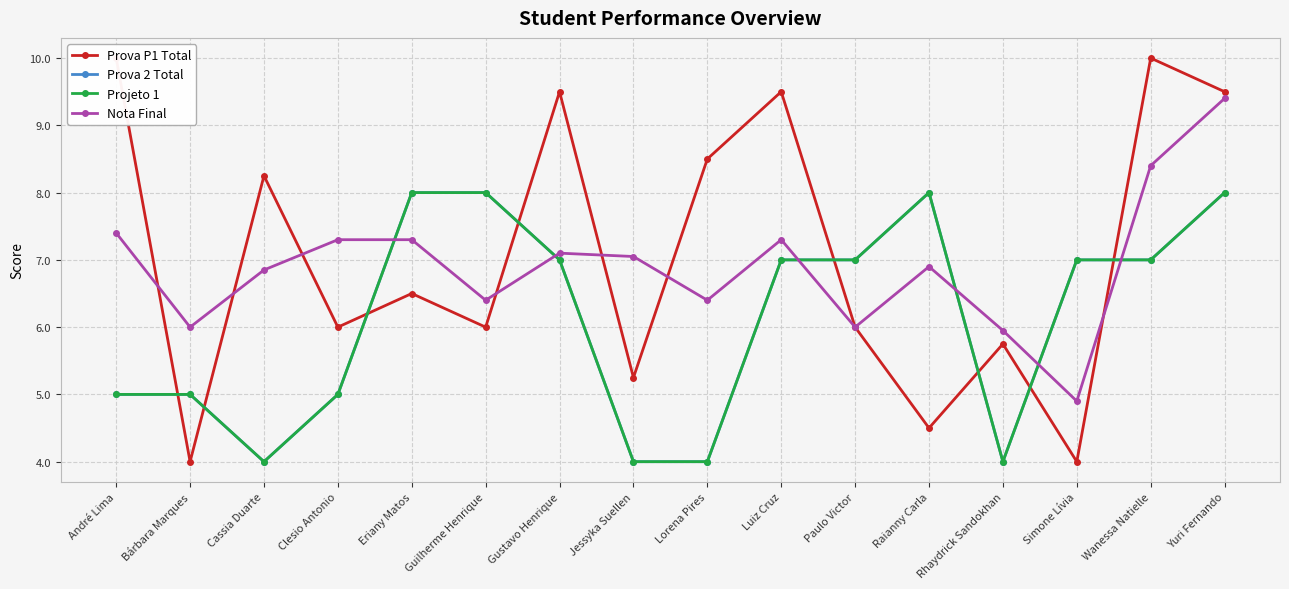

How many data points in Nota Final are less than 7?

8